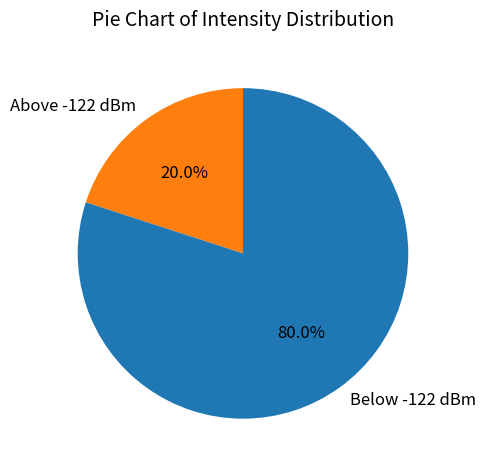

Count the number of slices in the pie.

2